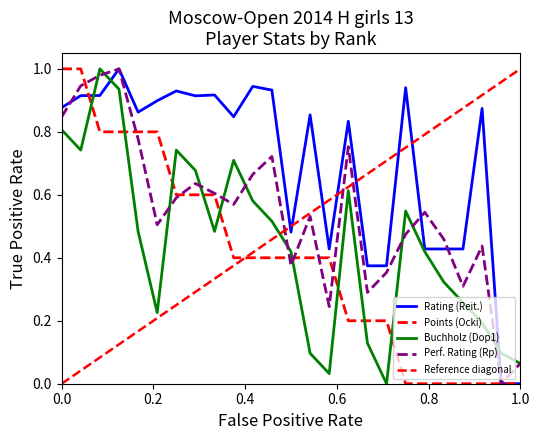

True or false: Points (Ocki) has a value of 0.3 at 17.

False